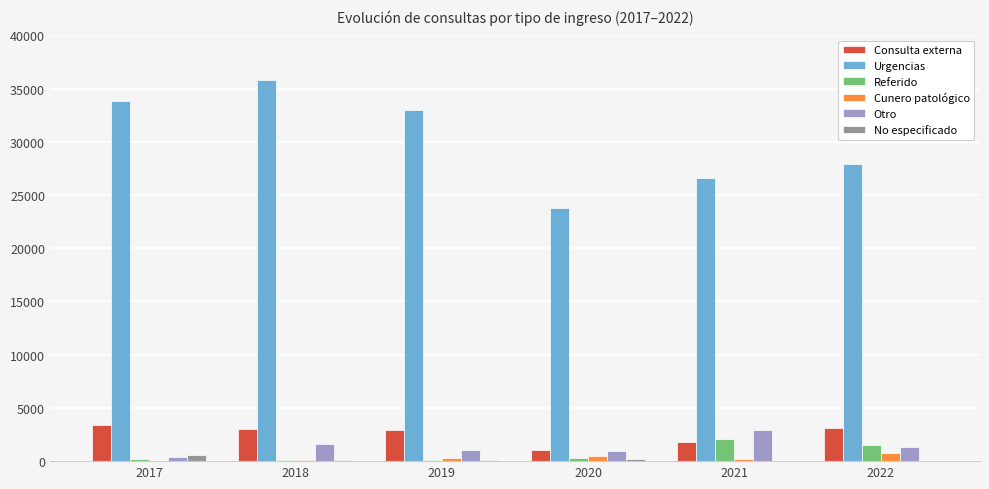

How many data points does each series have?

6